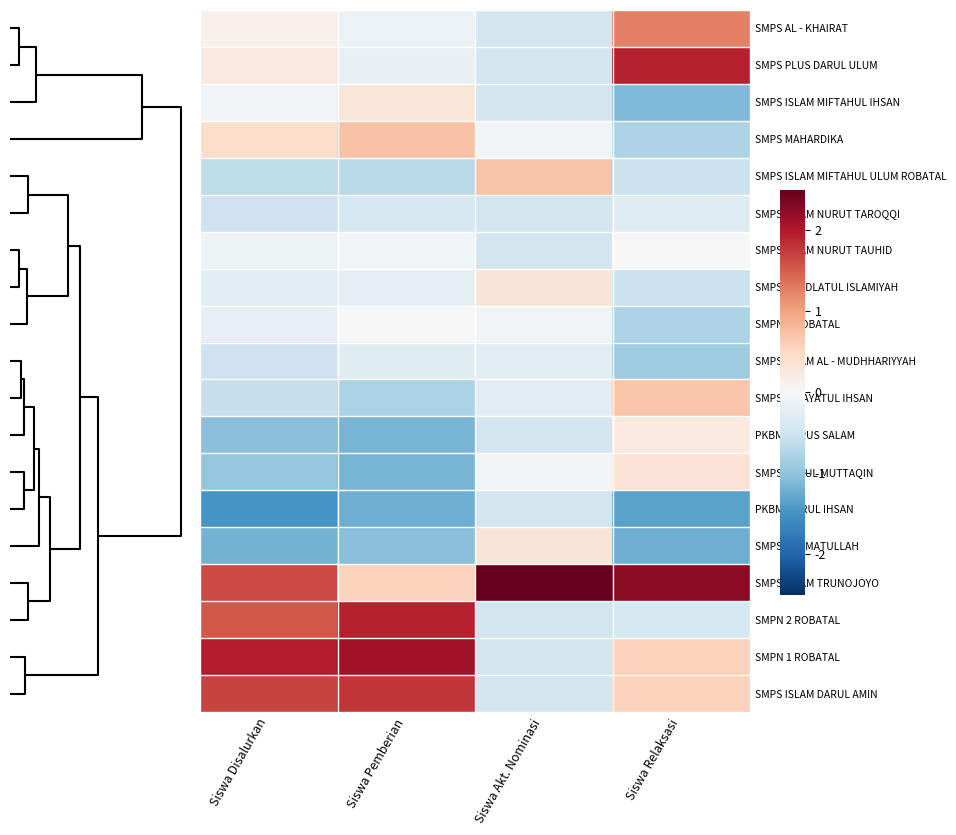

At how many categories does at least one series exceed 0?

4